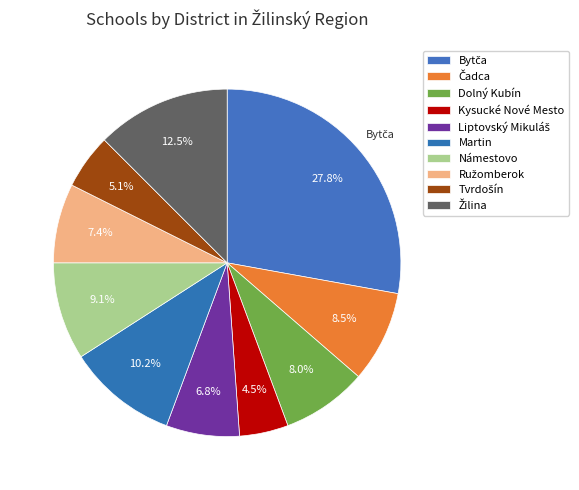

Between Námestovo and Žilina, which is larger?

Žilina